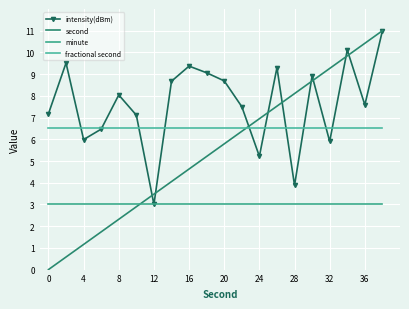

True or false: intensity(dBm) and minute cross at least once.

False